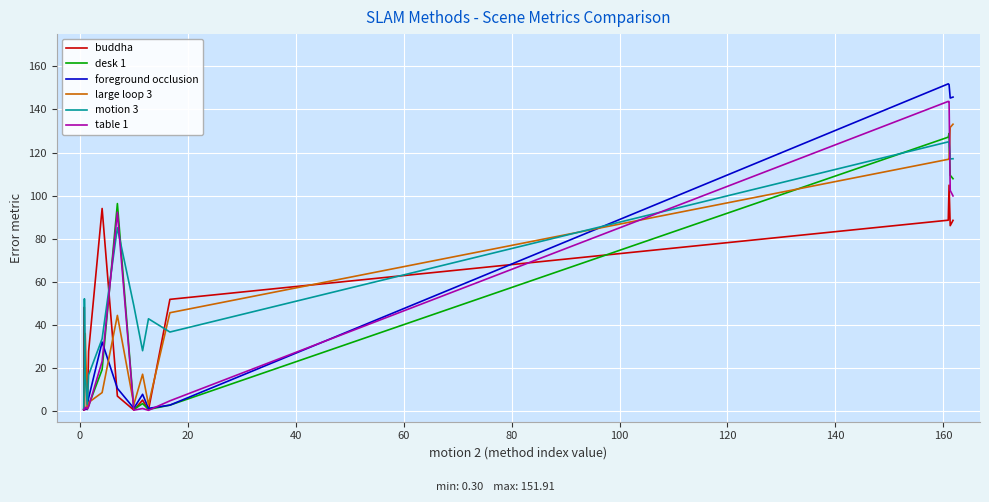

True or false: desk 1 and large loop 3 cross at least once.

True